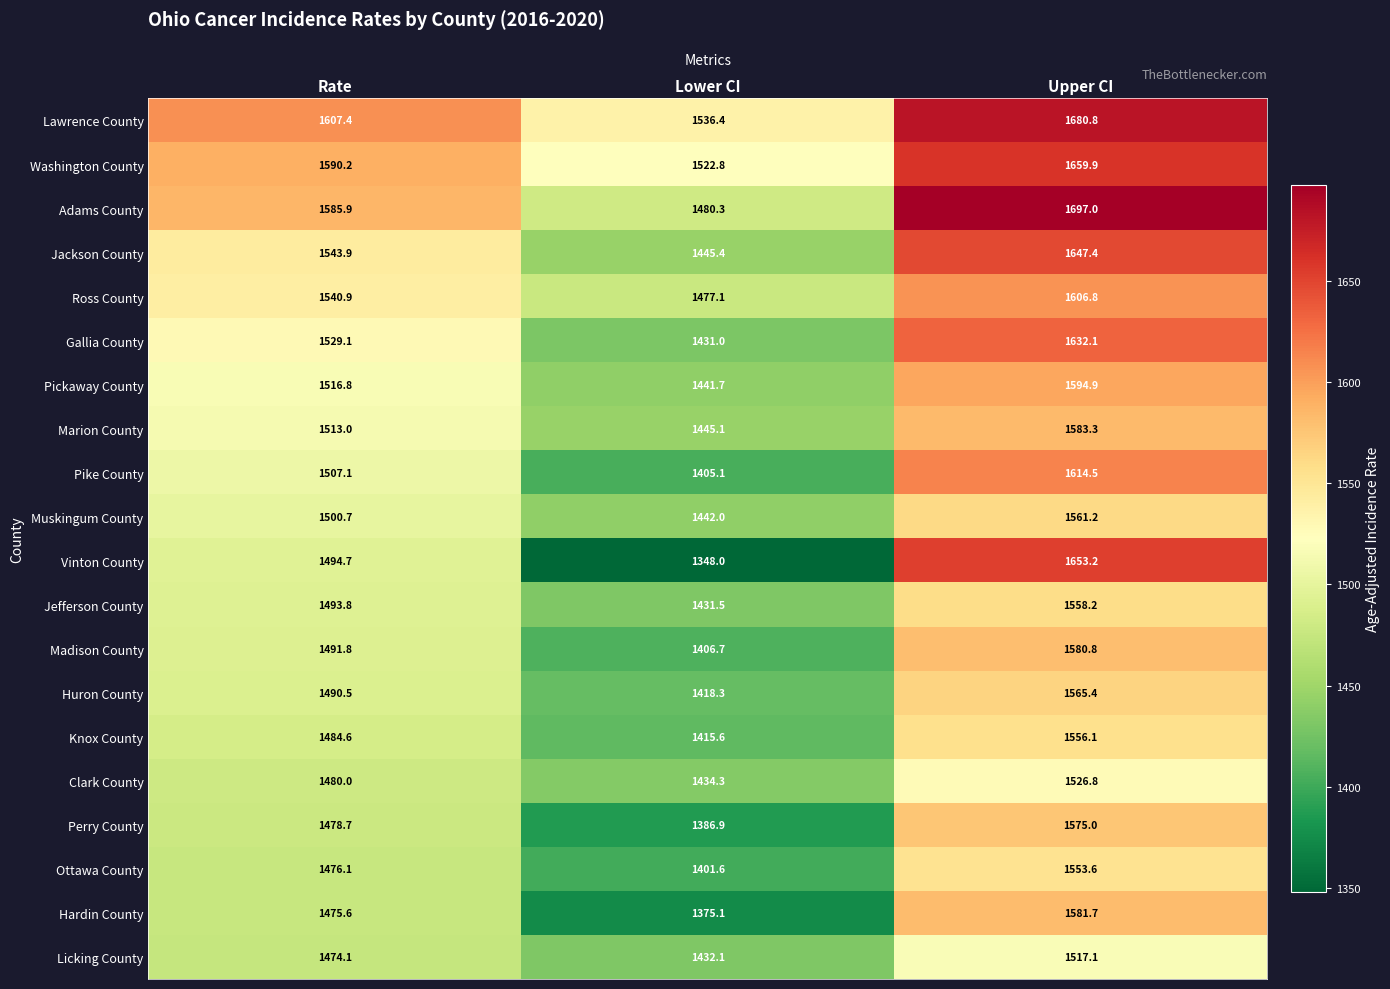

What is the highest value of the Washington County series?

1659.9